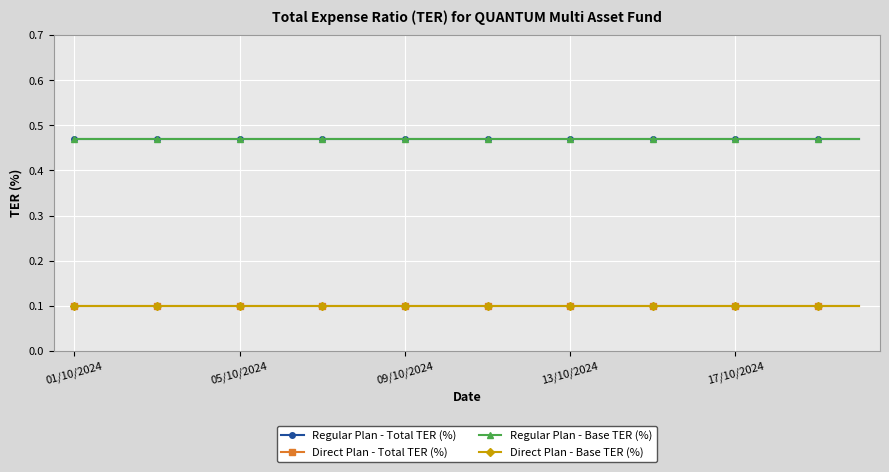

True or false: Regular Plan - Base TER (%) and Direct Plan - Total TER (%) cross at least once.

False